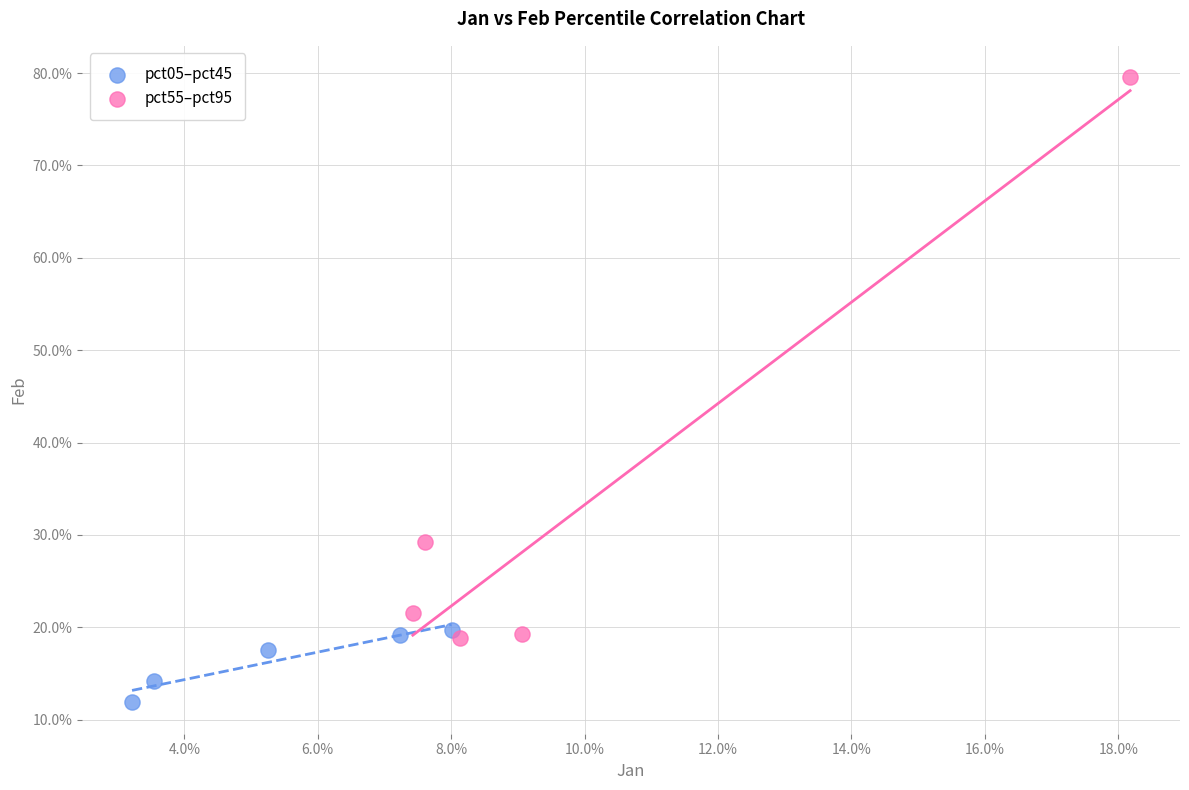

Which series has the largest Y range (max minus min)?

pct55–pct95